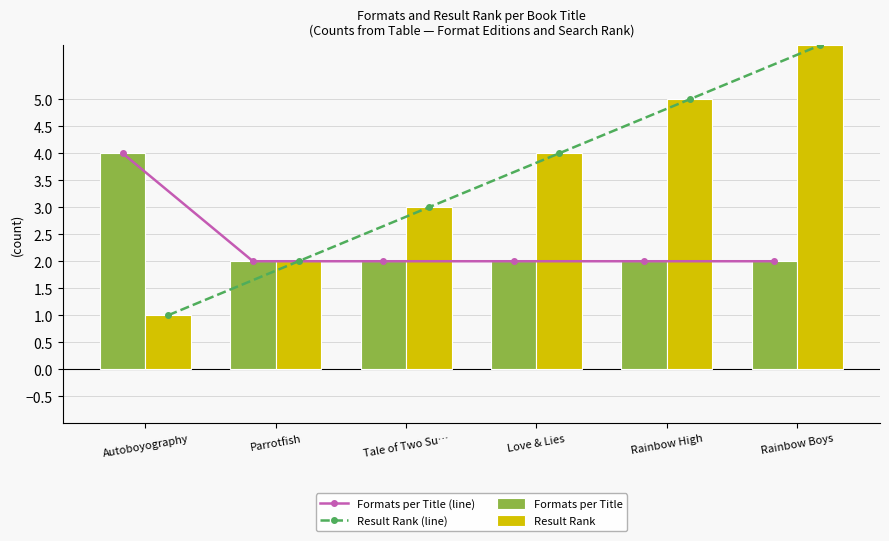

Reading right to left, transcribe all the data shown in this chart.

Formats per Title (line): 2	2	2	2	2	4
Result Rank (line): 6	5	4	3	2	1
Formats per Title: 2	2	2	2	2	4
Result Rank: 6	5	4	3	2	1